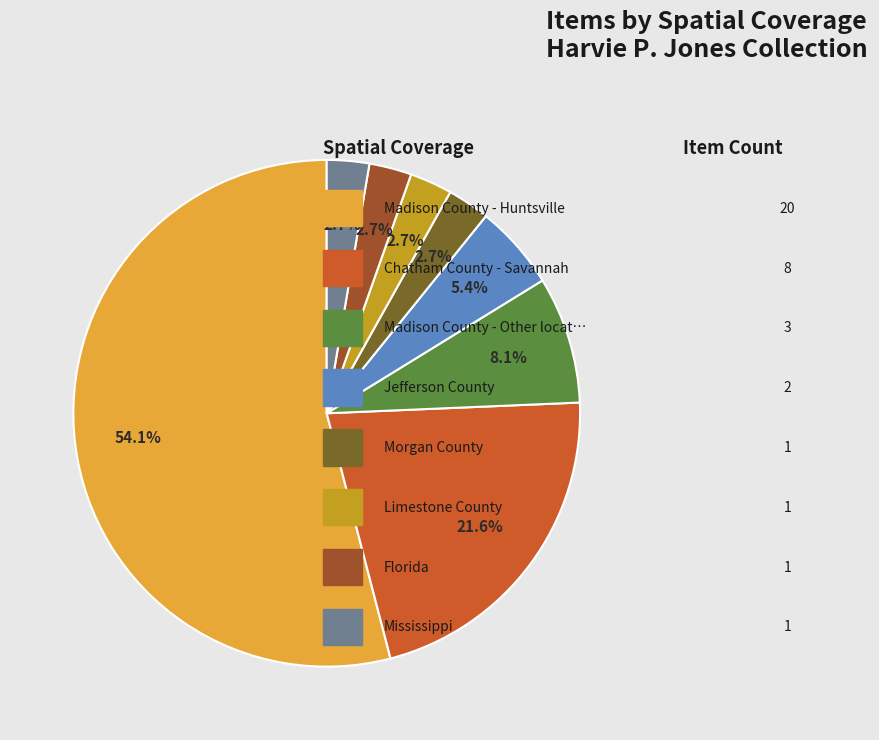

Rank the categories by value from highest to lowest.

Madison County - Huntsville, Chatham County - Savannah, Madison County - Other locations, Jefferson County, Morgan County, Limestone County, Florida, Mississippi